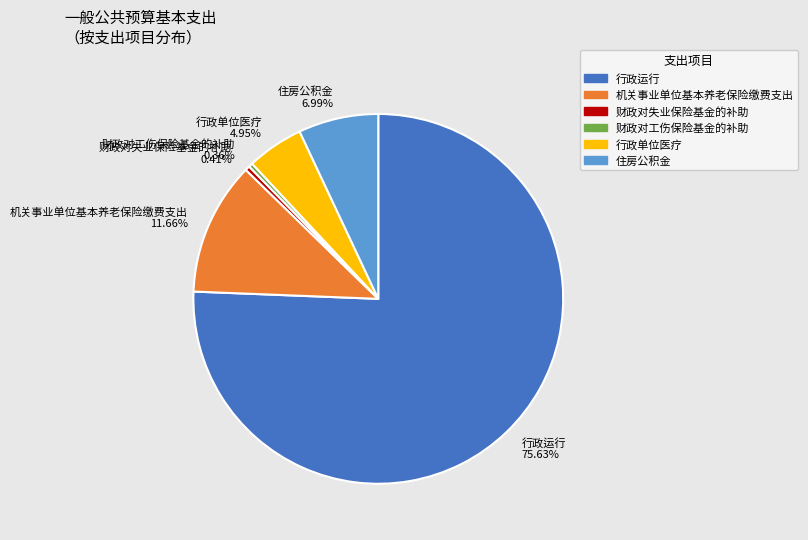

To the nearest percent, what is the average slice percentage?

17%